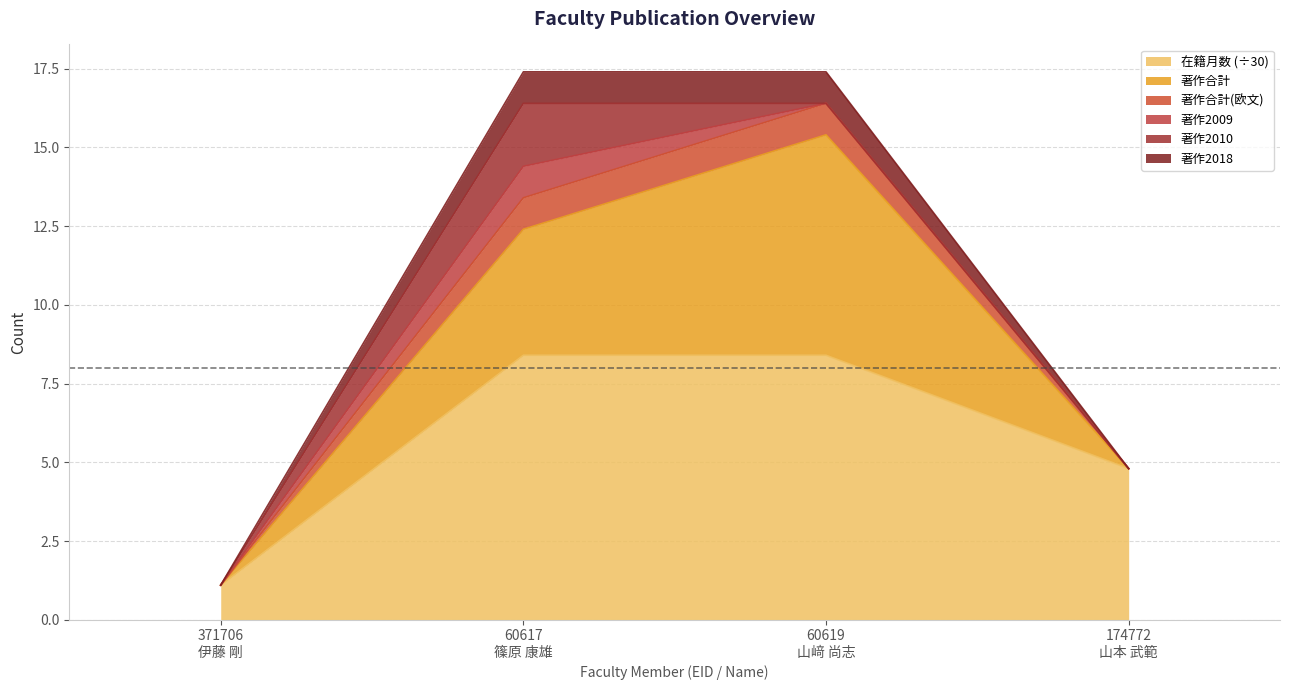

What position from the left is 60617
篠原 康雄?

2